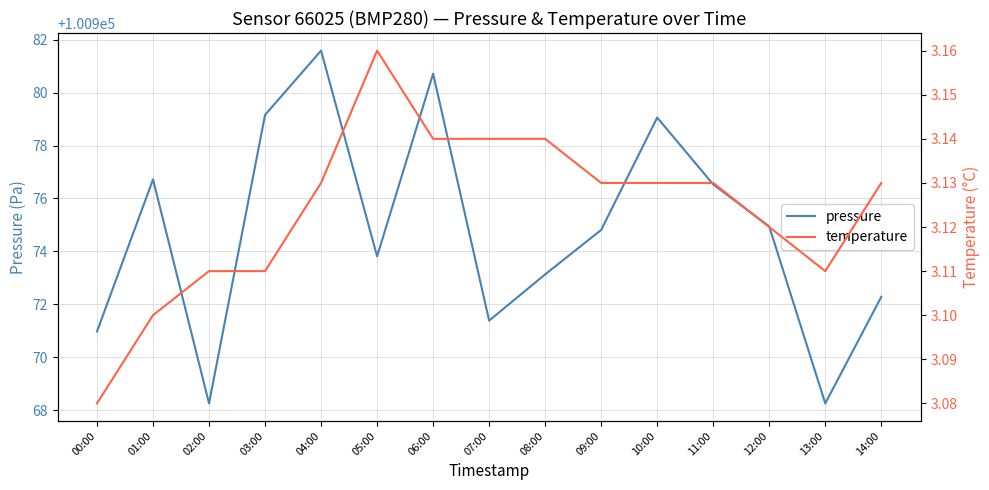

Does the chart display data point markers on the line(s)?

No